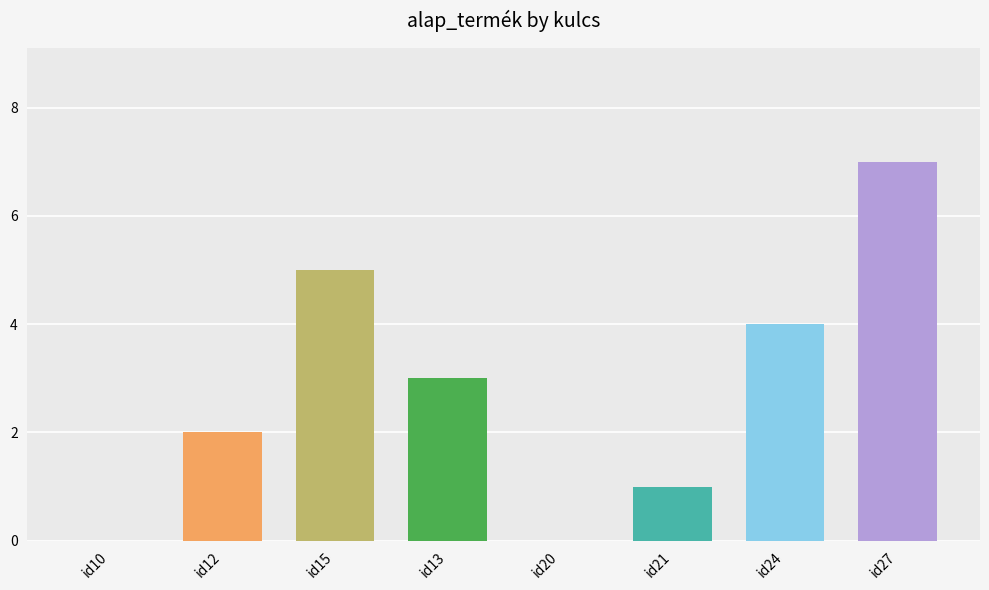

What is the sum of all values?

22